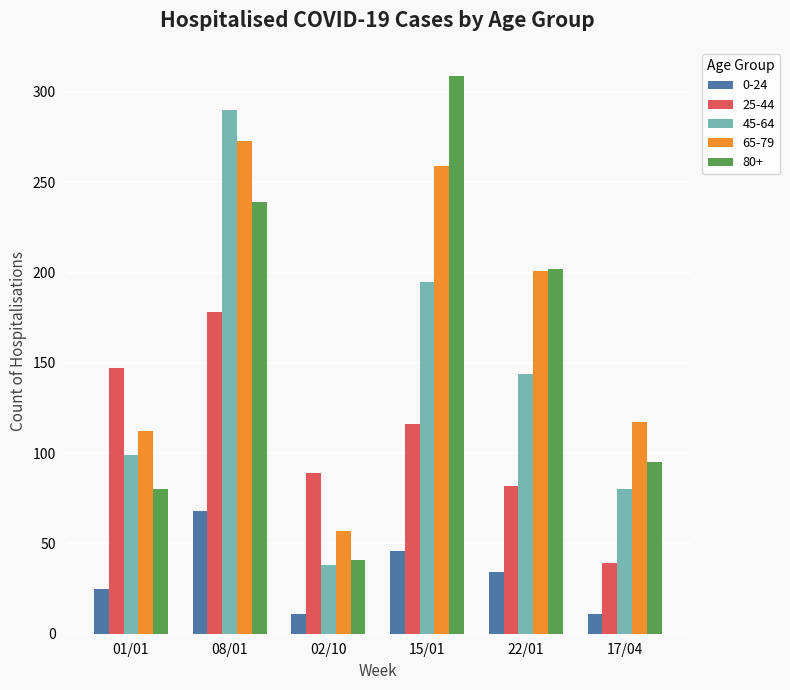

At 08/01, list the series in order from largest to smallest.

45-64, 65-79, 80+, 25-44, 0-24